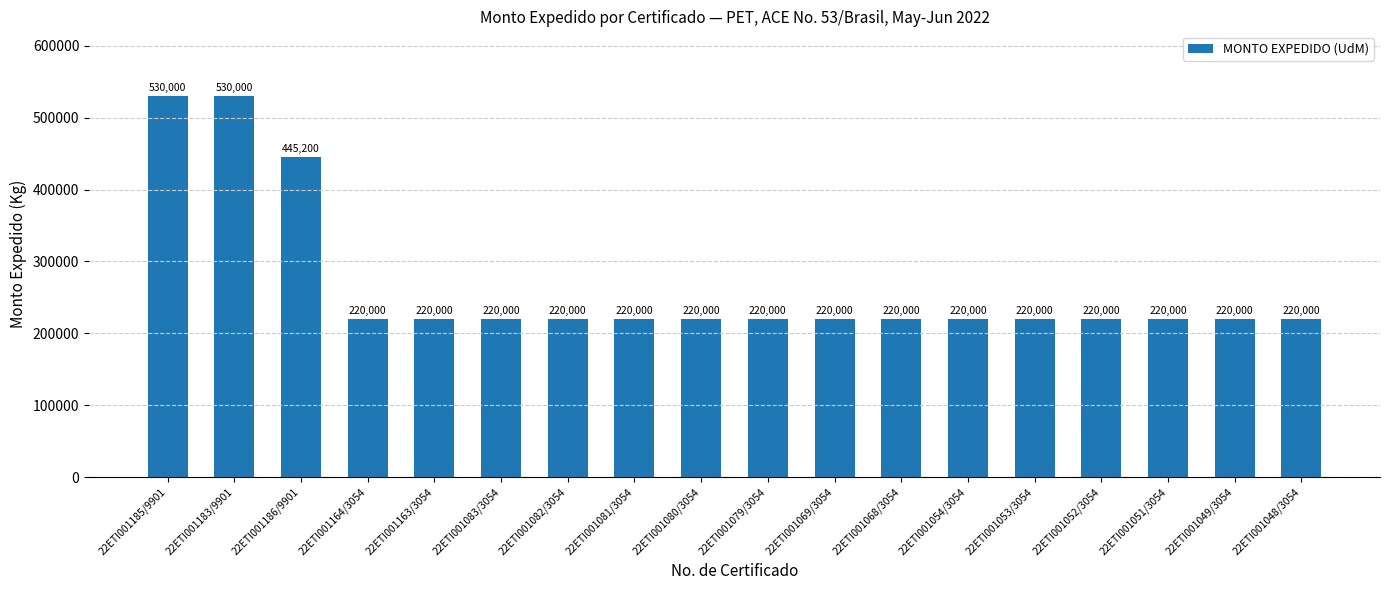

Approximately how many times larger is the value at 22ETI001081/3054 compared to 22ETI001186/9901?

0.5